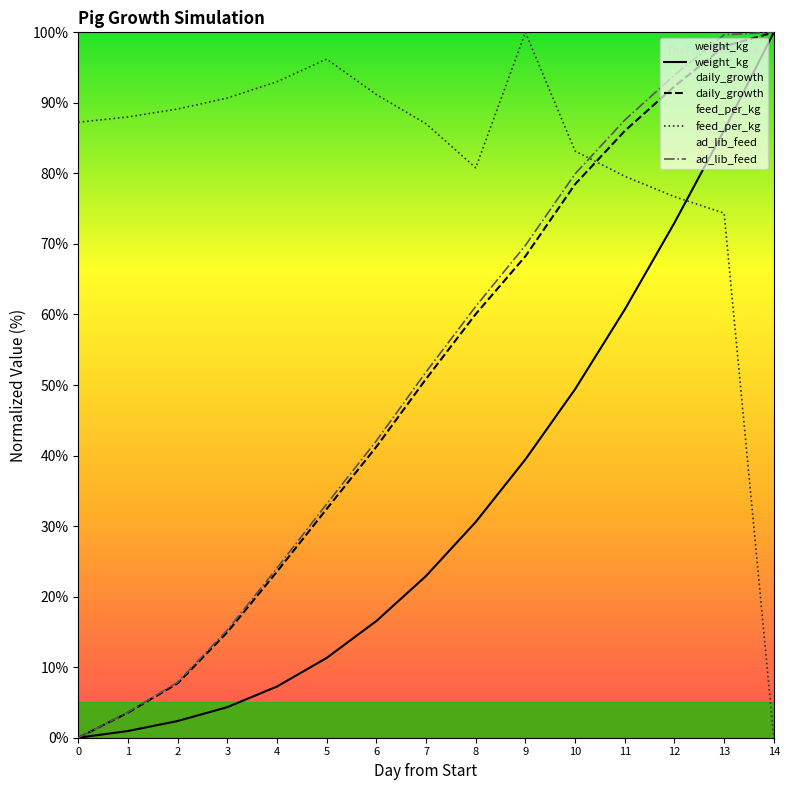

True or false: weight_kg has more than 1 points higher than both neighbors.

False